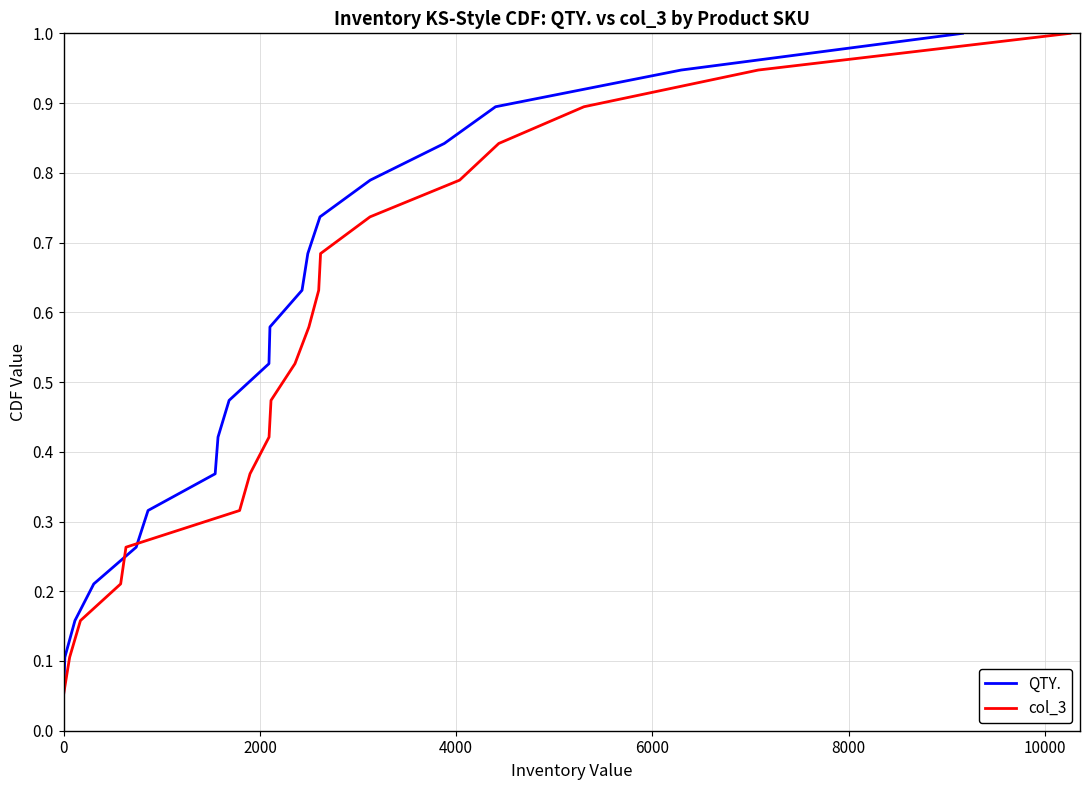

What is the smallest value displayed?

0.1